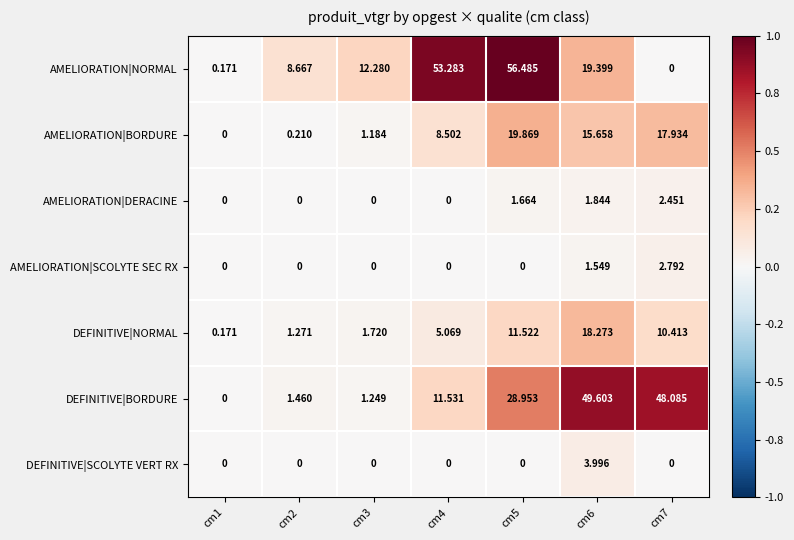

Between cm1 and cm6, which series saw the biggest shift?

DEFINITIVE|BORDURE